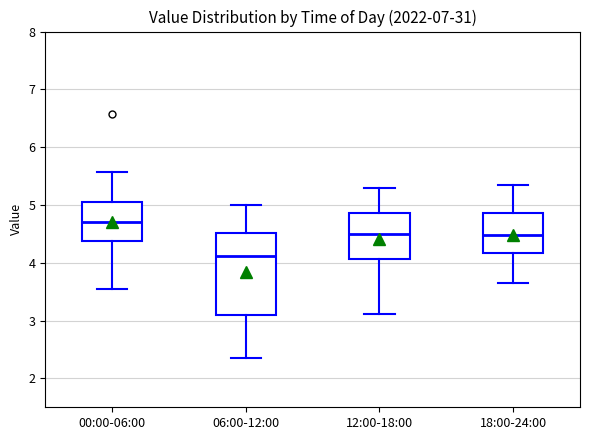

Reading left to right, read every box against the y-axis: the position of its median line, the range the box covers, and the ends of its whiskers. The values are not printed on the chart, so give them approximately, as read against the axis.

00:00-06:00: median 4.7, box 4.4 to 5.0, whiskers 3.6 to 5.6
06:00-12:00: median 4.1, box 3.1 to 4.5, whiskers 2.4 to 5.0
12:00-18:00: median 4.5, box 4.1 to 4.9, whiskers 3.1 to 5.3
18:00-24:00: median 4.5, box 4.2 to 4.9, whiskers 3.7 to 5.4